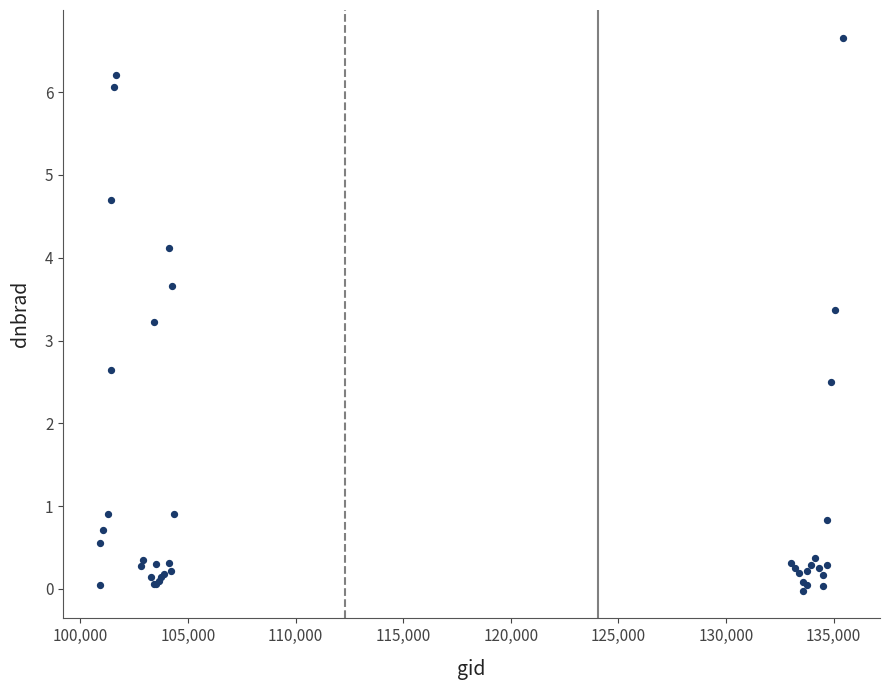

What Y value in the scatter plot is closest to 3?

3.2